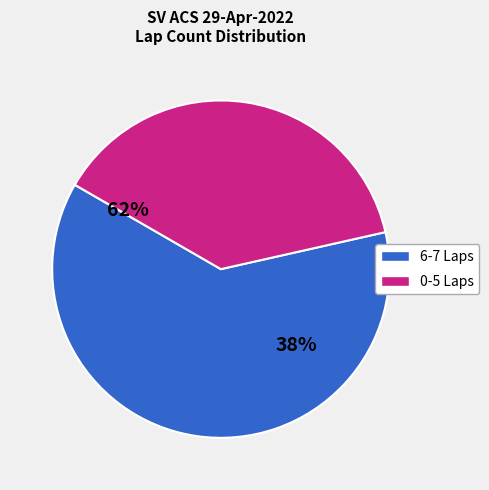

The Michael Ho slice represents 1% of the pie. True or false?

False